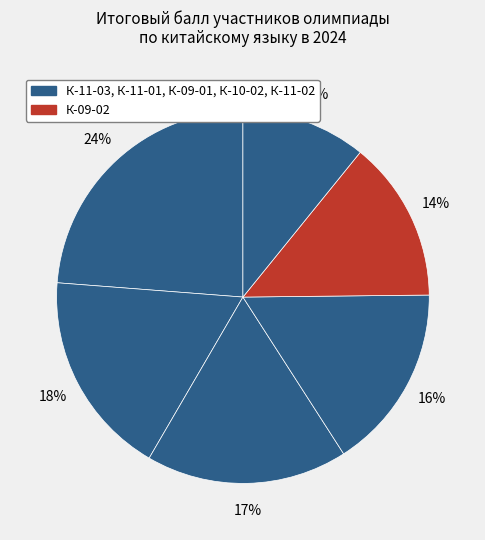

Count the number of slices in the pie.

6